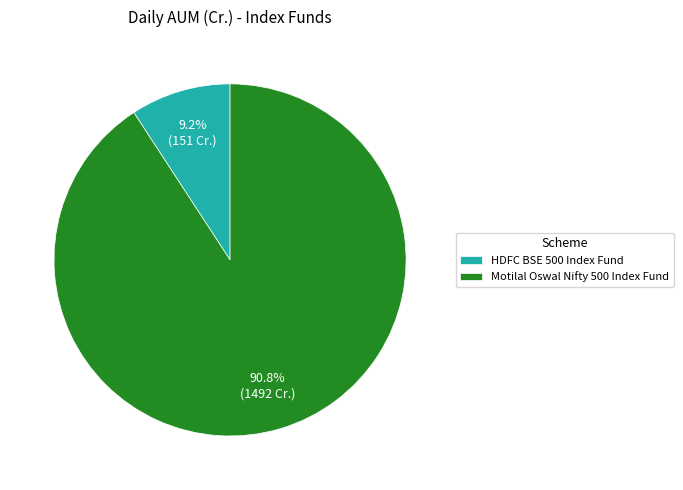

Is it true that HDFC BSE 500 Index Fund is 9% of the pie?

True